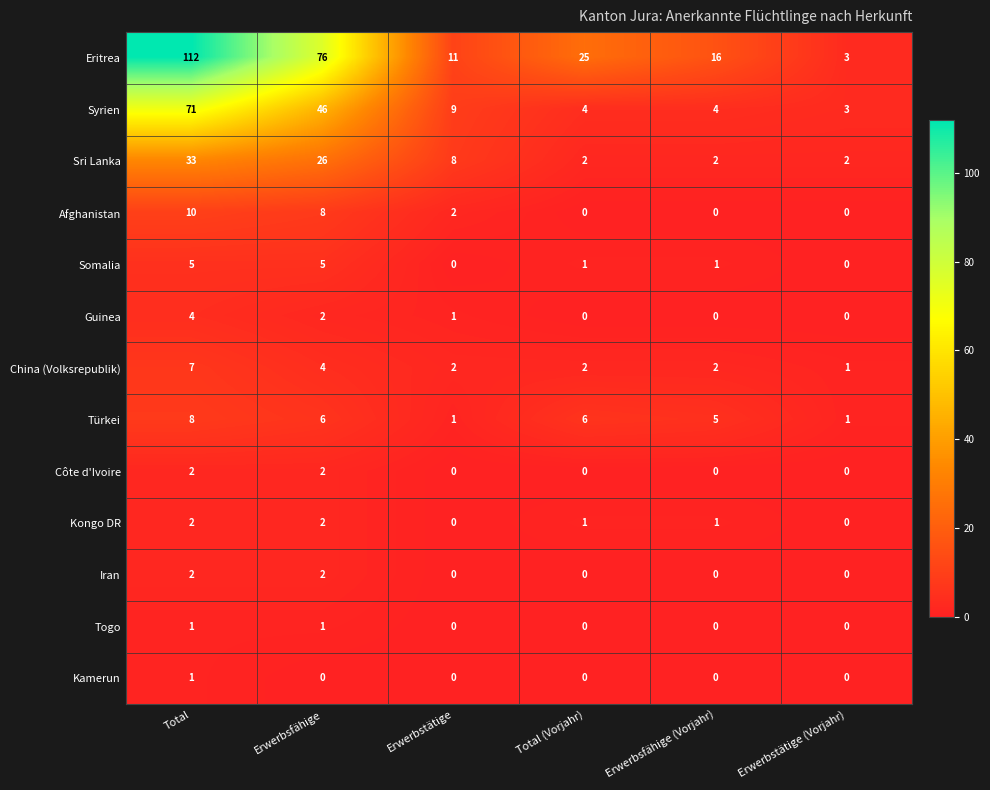

Which label corresponds to the largest value in the chart?

Total